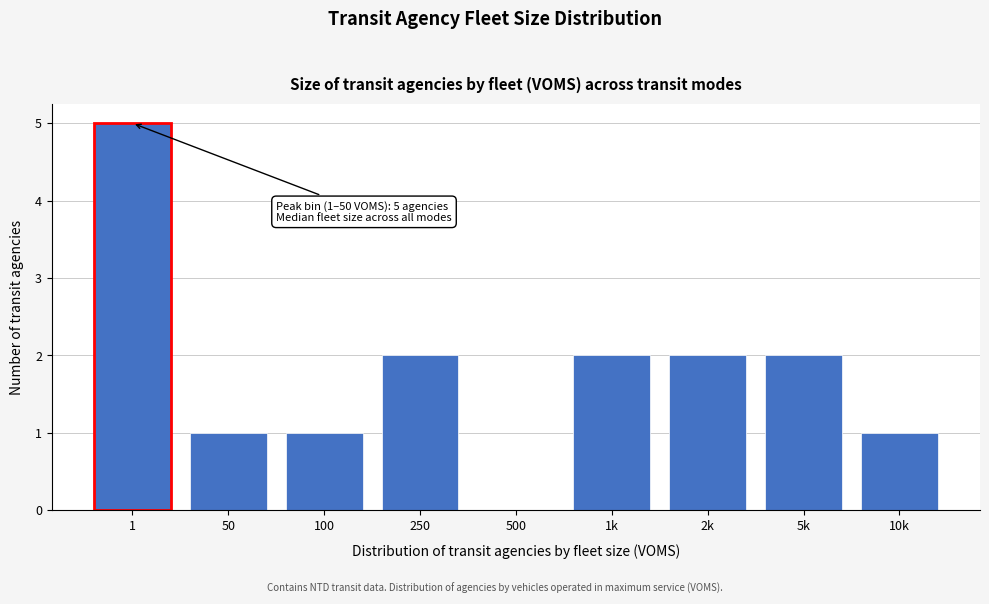

Reading left to right, what are all the values shown in this chart?

1=5	50=1	100=1	250=2	500=0	1k=2	2k=2	5k=2	10k=1